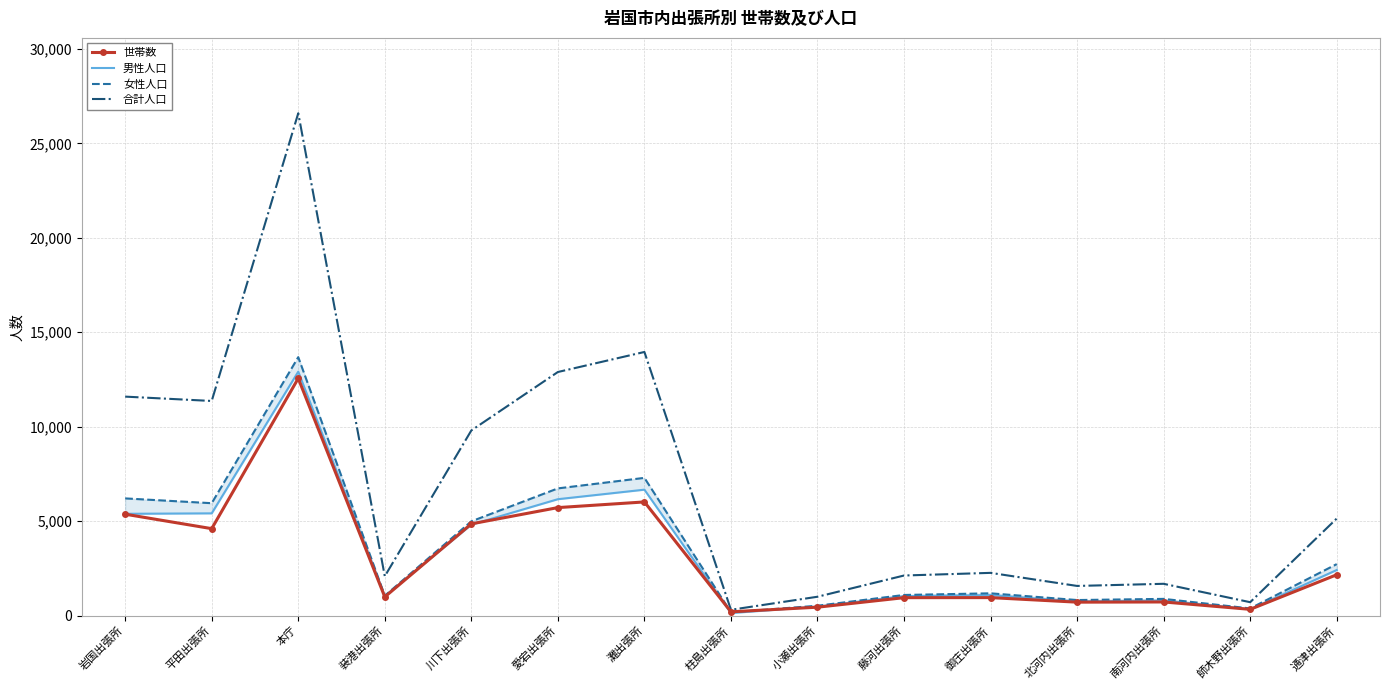

Is it true that 女性人口 equals 5793 at 本庁?

False